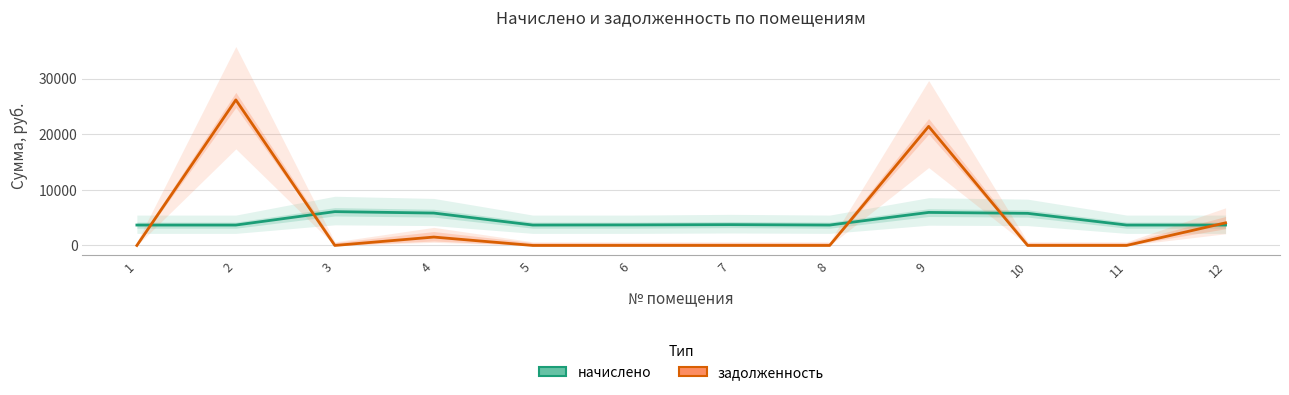

At which category does задолженность reach its first local peak?

2